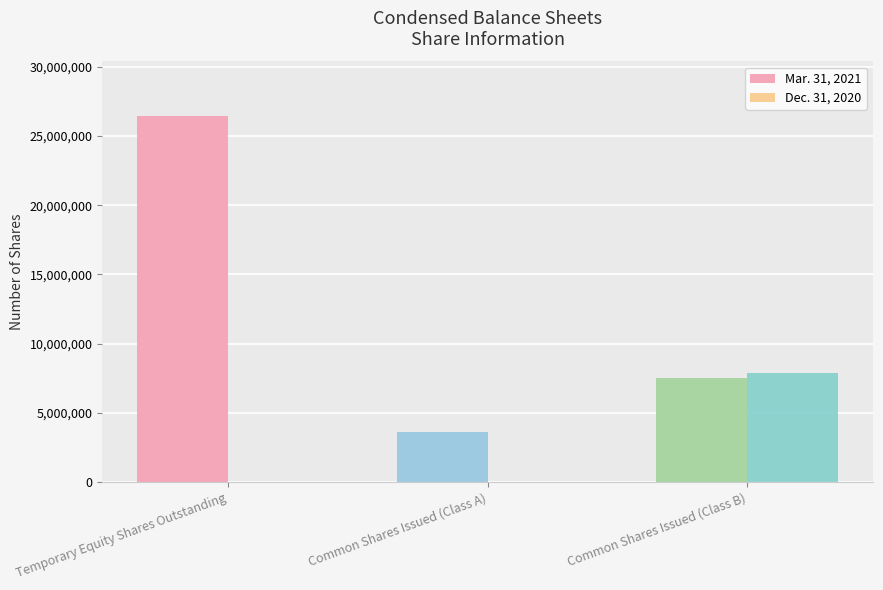

The Dec. 31, 2020 series shows 0 at Common Shares Issued (Class A). True or false?

True